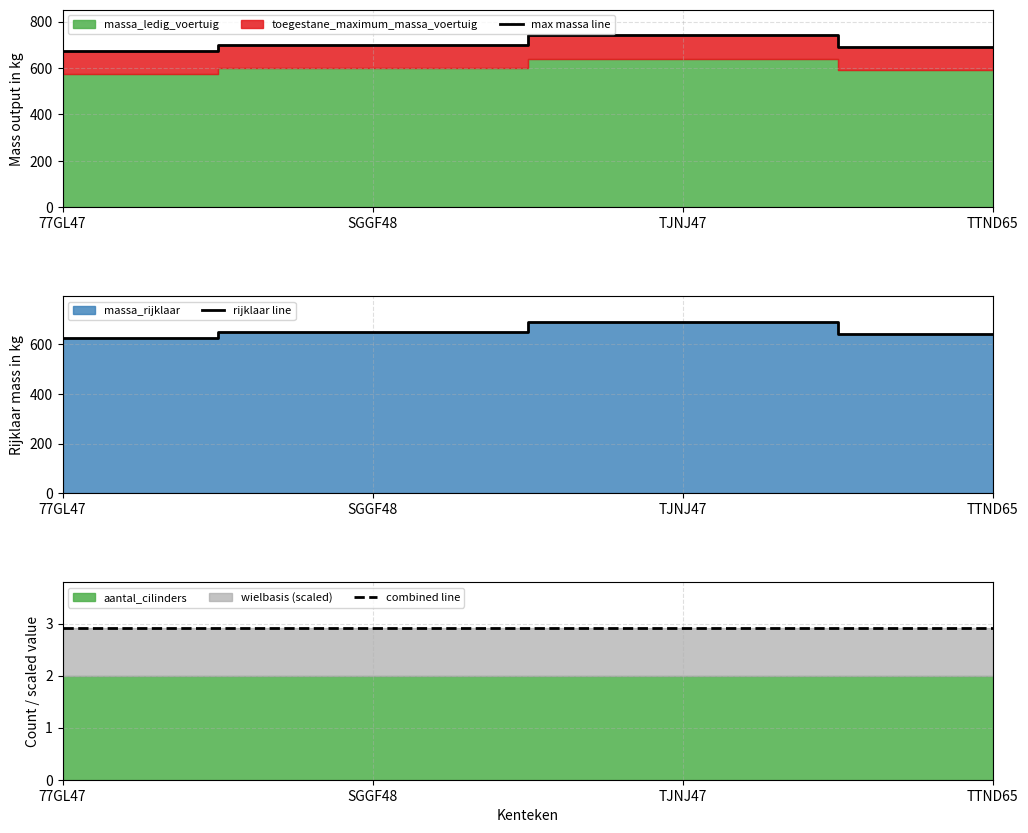

True or false: max massa line has a value of 430.4 at SGGF48.

False